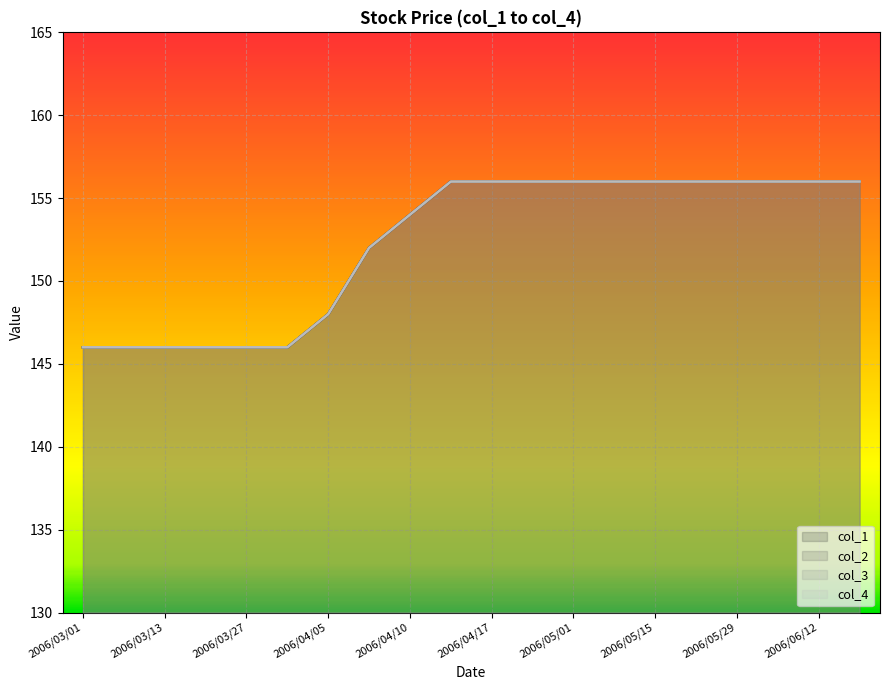

The value of col_1 at 2006/05/22 is 242. True or false?

False